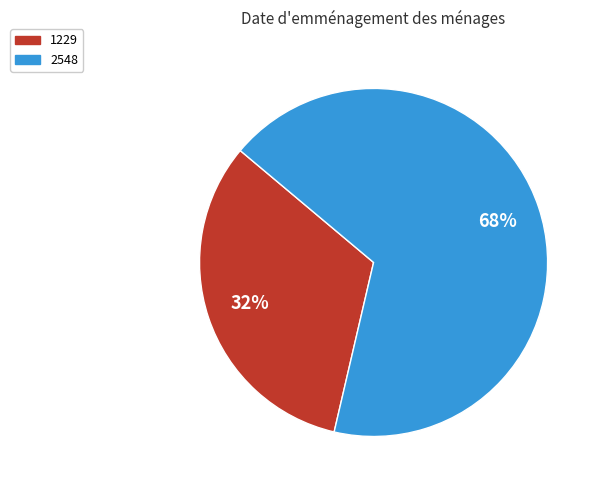

Is the sum of 2548 and 1229 greater than half?

Yes